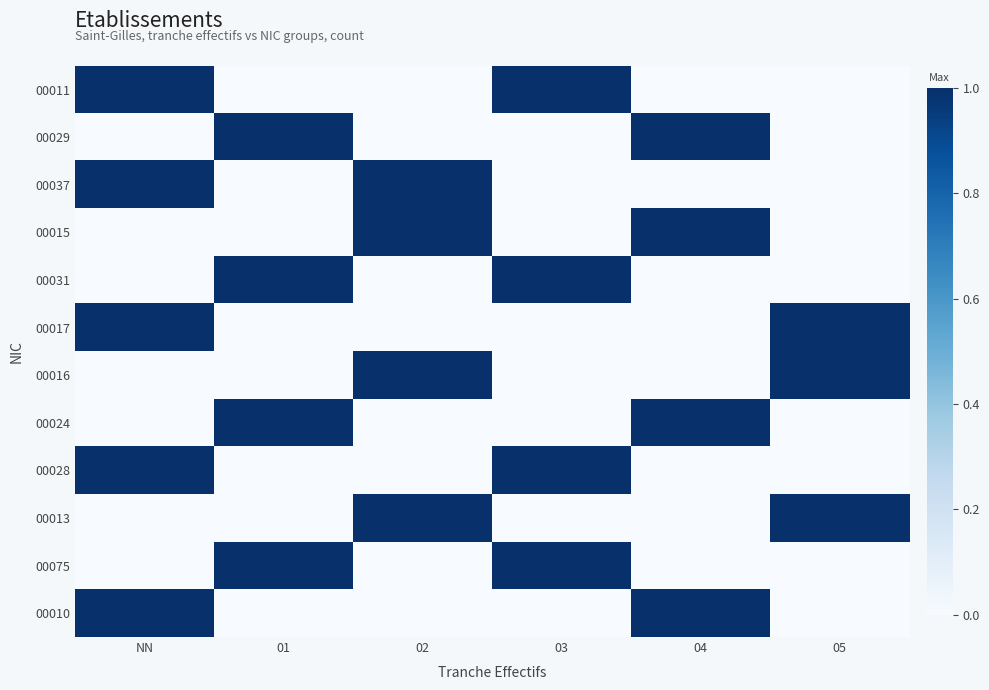

Rank the series at 04 from lowest to highest value.

00011, 00037, 00031, 00017, 00016, 00028, 00013, 00075, 00029, 00015, 00024, 00010